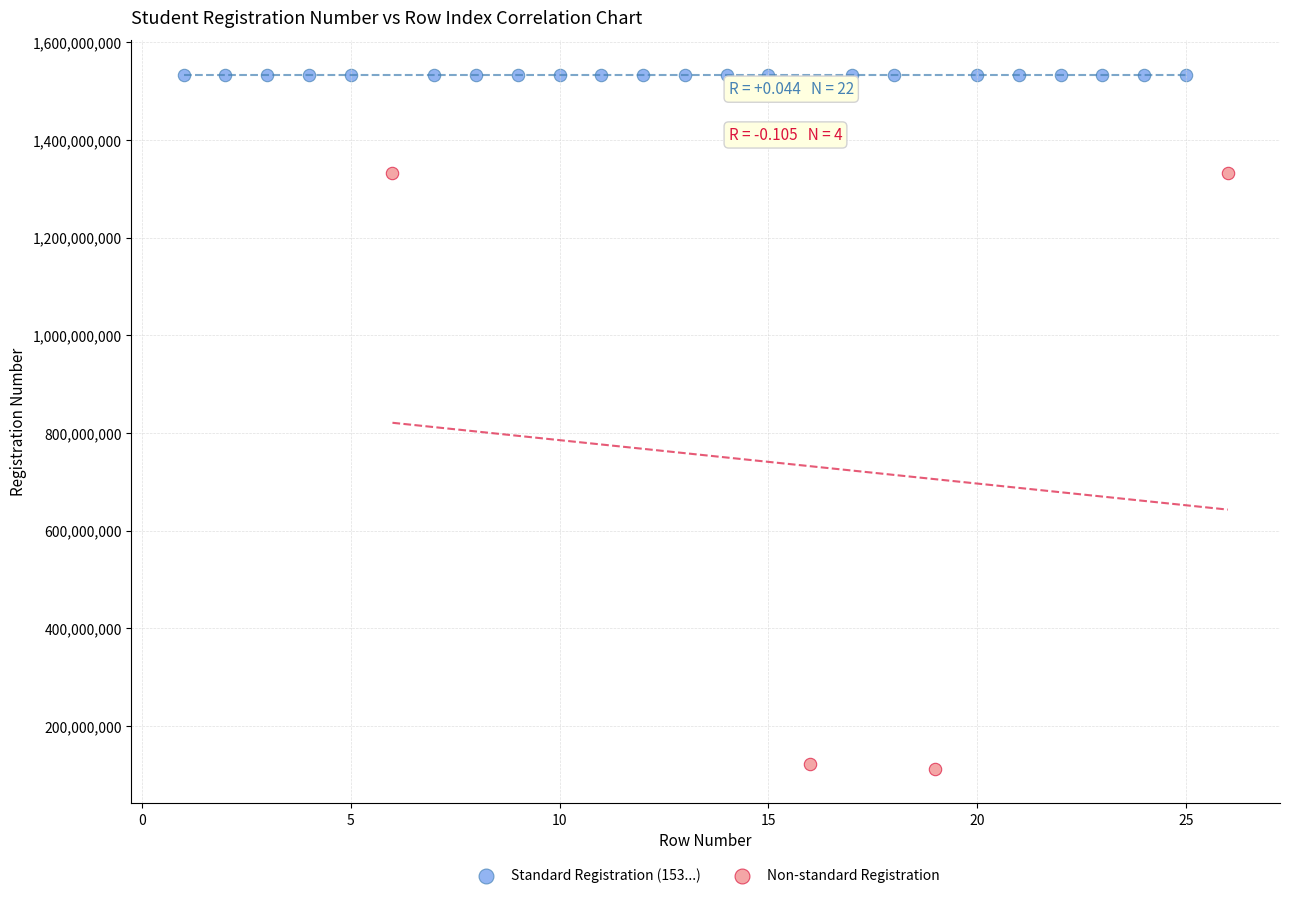

Which series has the largest Y range (max minus min)?

Non-standard Registration